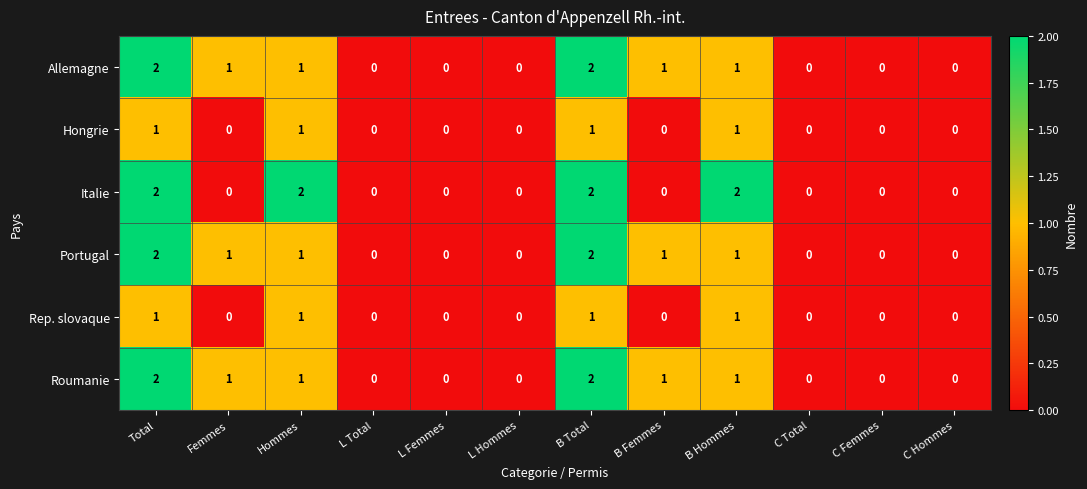

What is the sum of all Roumanie values?

8